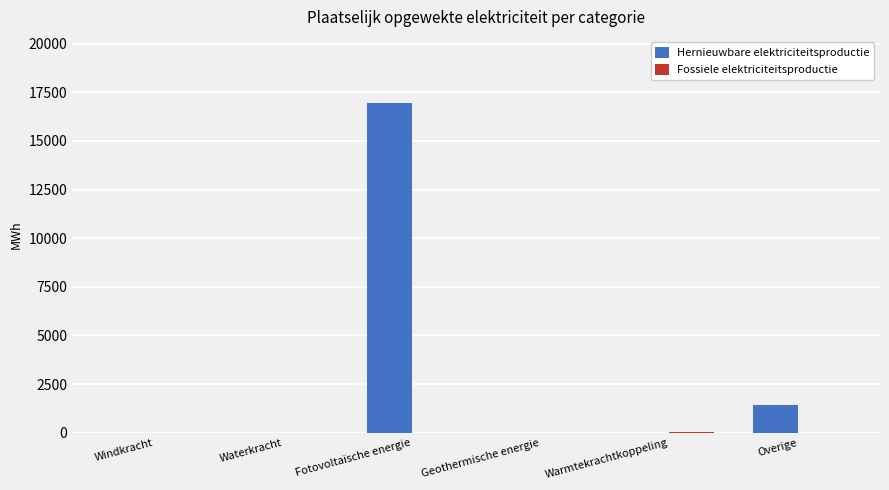

The value of Hernieuwbare elektriciteitsproductie at Windkracht is -9179.8. True or false?

False